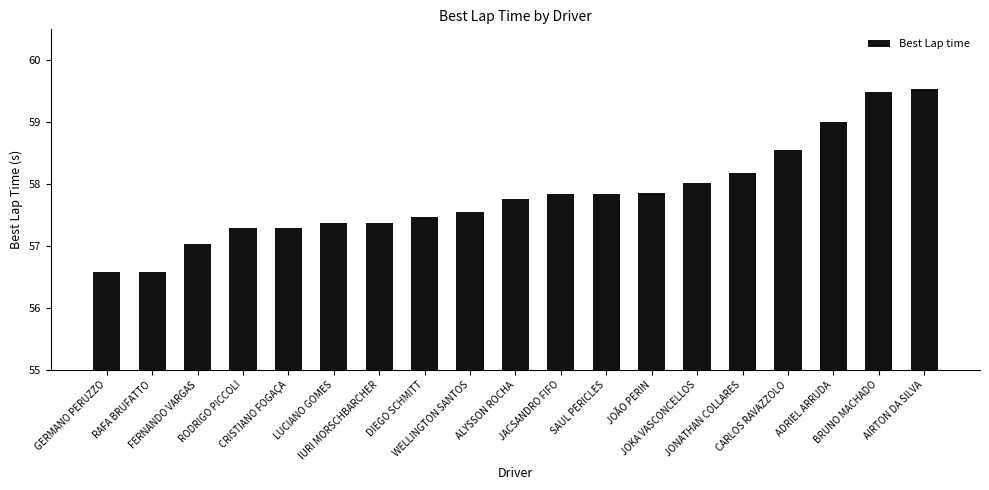

Which has a higher value, ALYSSON ROCHA or WELLINGTON SANTOS?

ALYSSON ROCHA